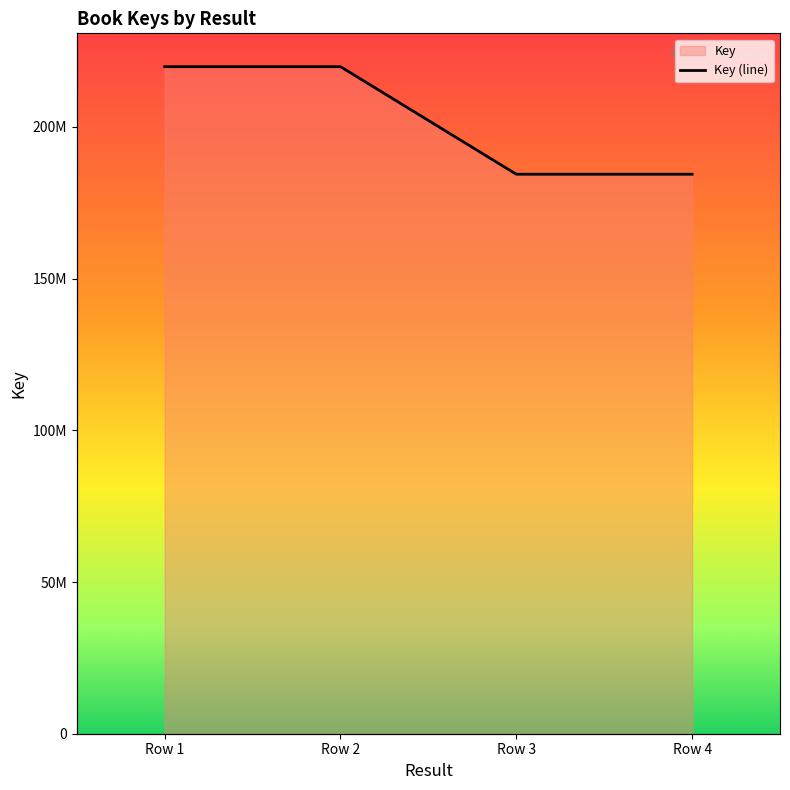

What is the average value?

202151834